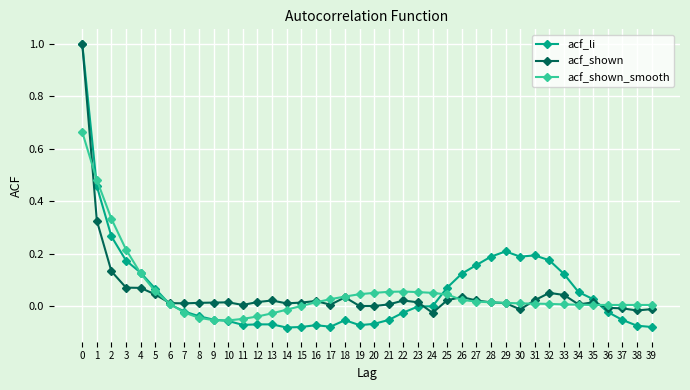

Is it true that acf_shown equals 0.0 at 21?

True